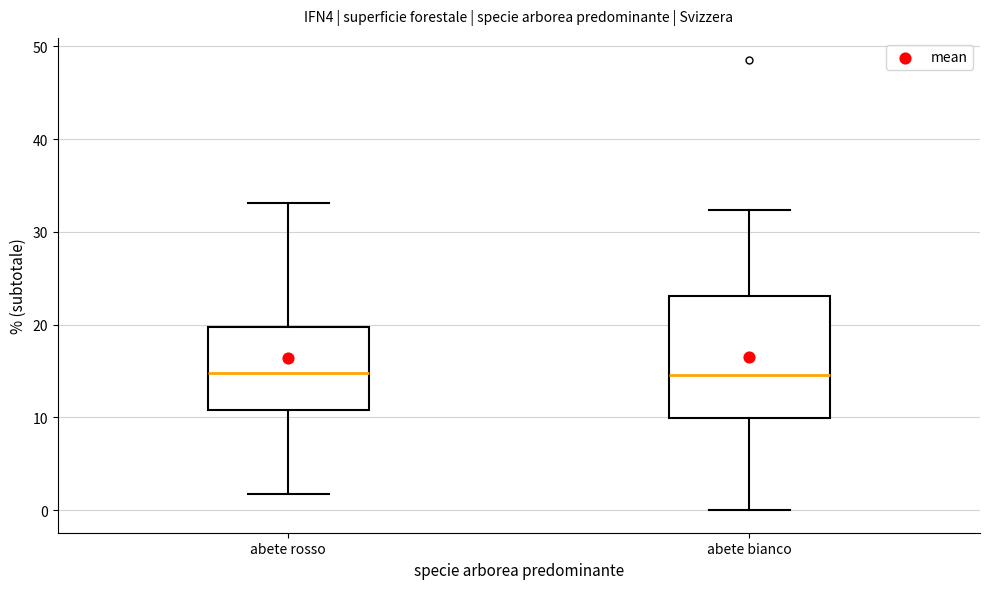

Reading left to right, read every box against the y-axis: the position of its median line, the range the box covers, and the ends of its whiskers. The values are not printed on the chart, so give them approximately, as read against the axis.

abete rosso: median 15, box 11 to 20, whiskers 2 to 33
abete bianco: median 15, box 10 to 23, whiskers 0 to 32